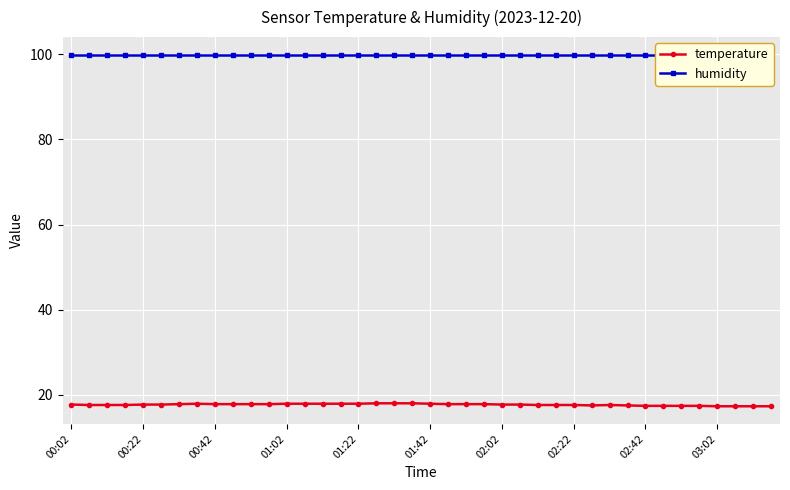

Is it true that temperature equals 29.9 at 02:02?

False